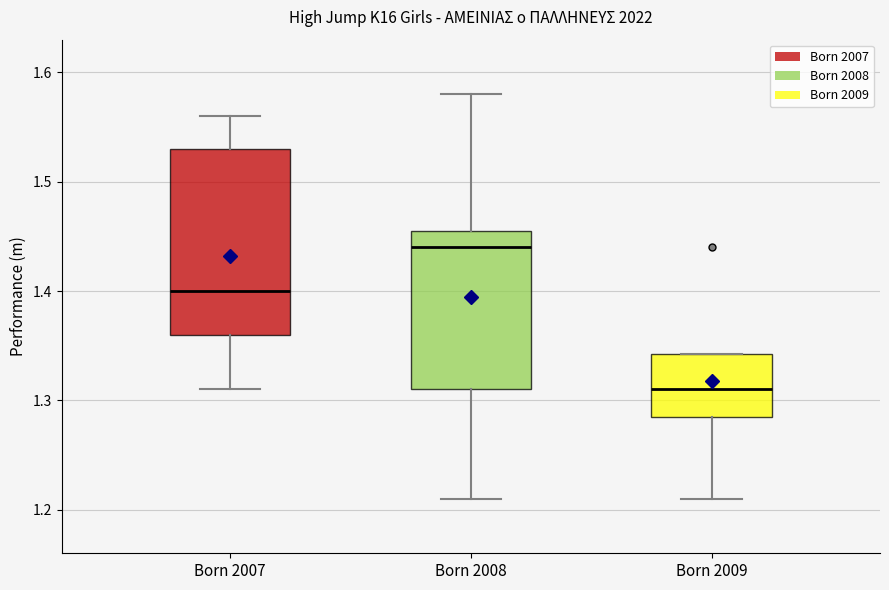

Which box is the tallest, from its lower edge to its upper edge?

Born 2007